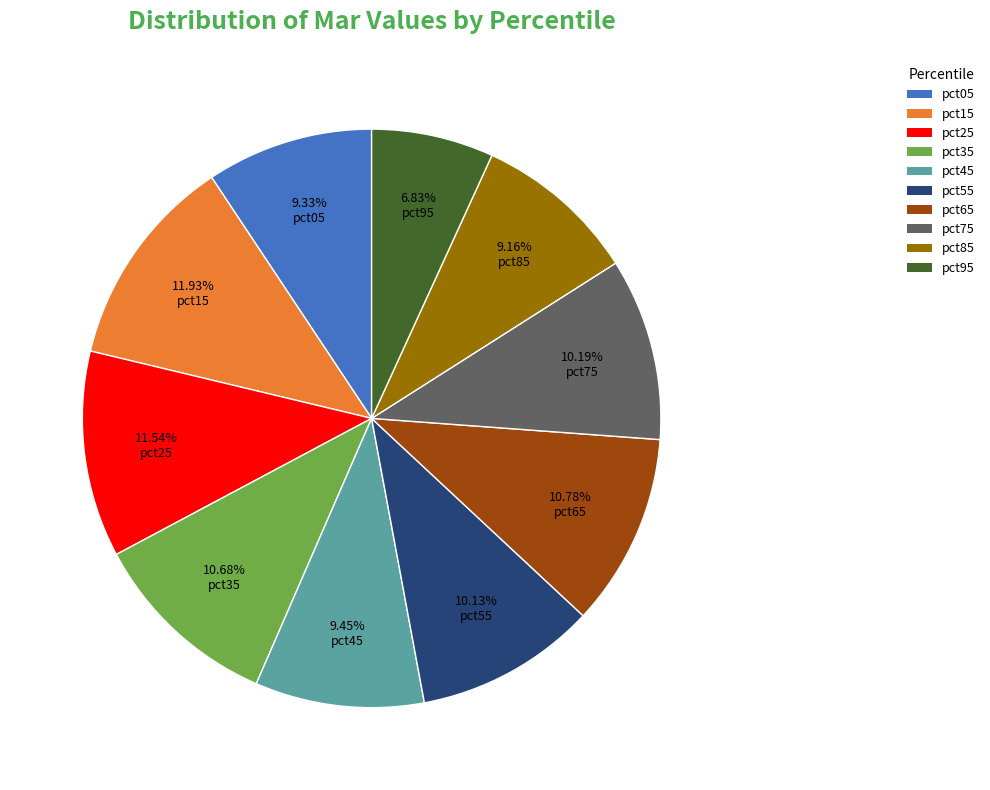

Between pct75 and pct85, which is larger?

pct75